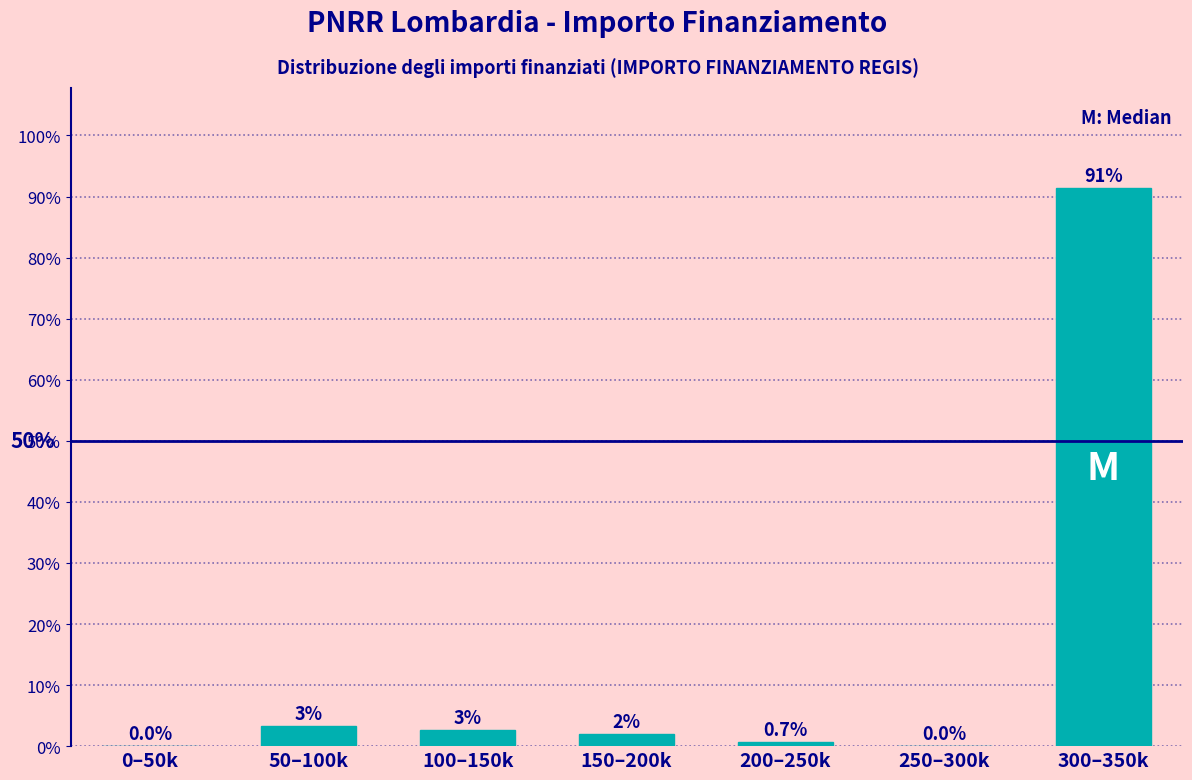

What is the sum of all values?

100.0